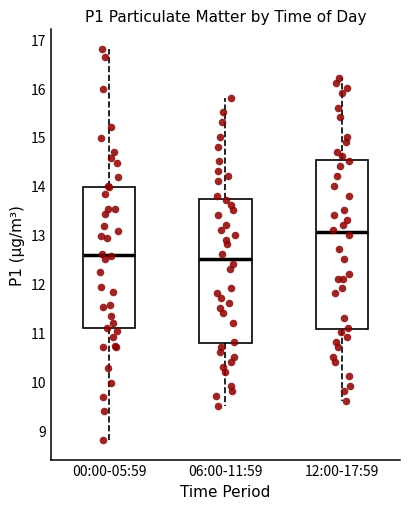

Which box is the tallest, from its lower edge to its upper edge?

12:00-17:59